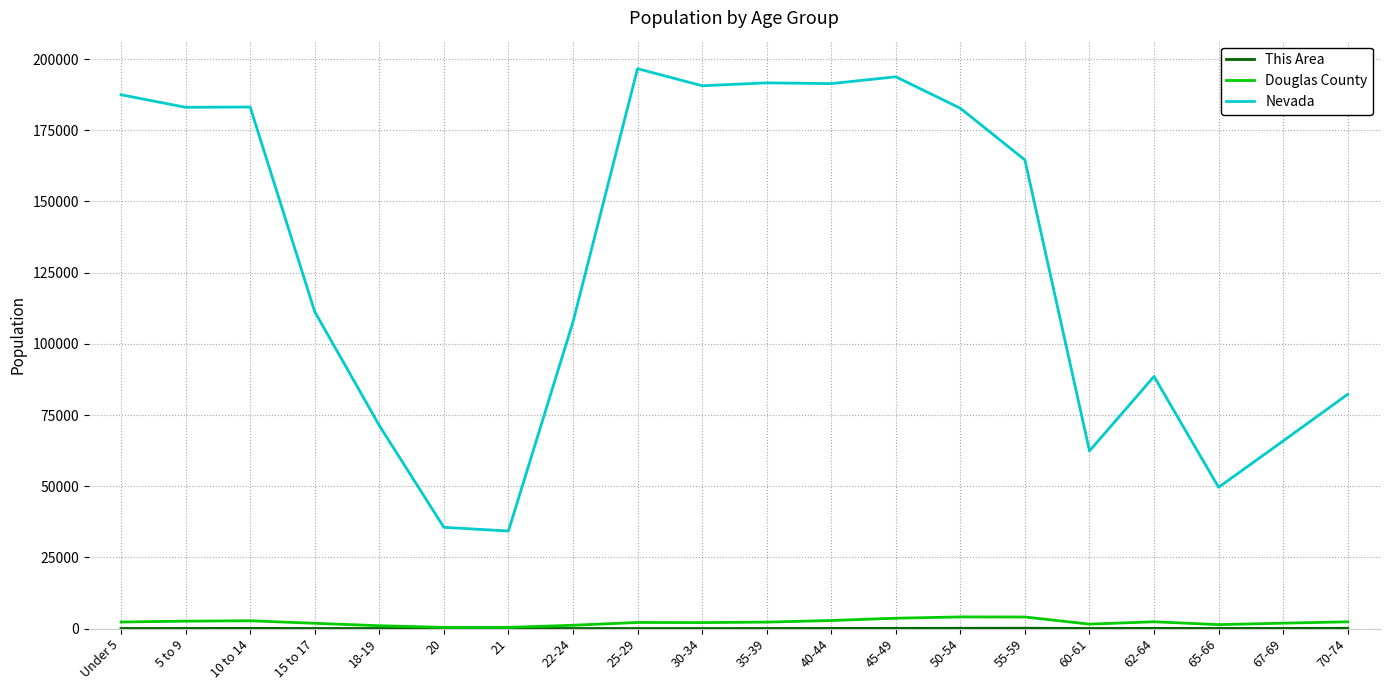

What is the difference between the Nevada values at 15 to 17 and 60-61?

48891